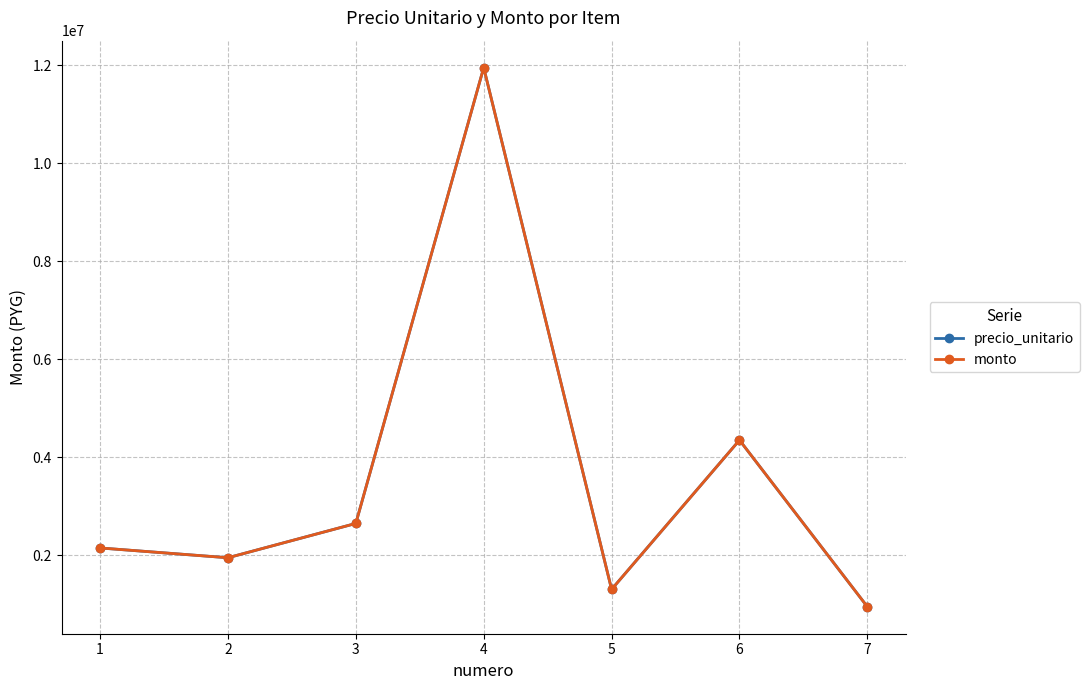

The monto series shows 1305000 at 5. True or false?

True